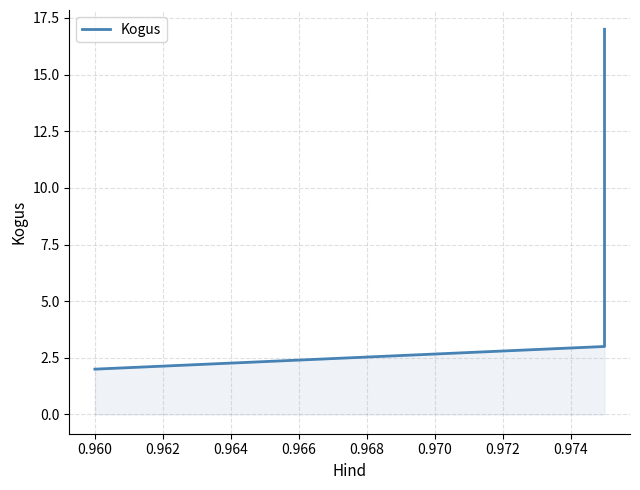

How many categories are shown in the chart?

4